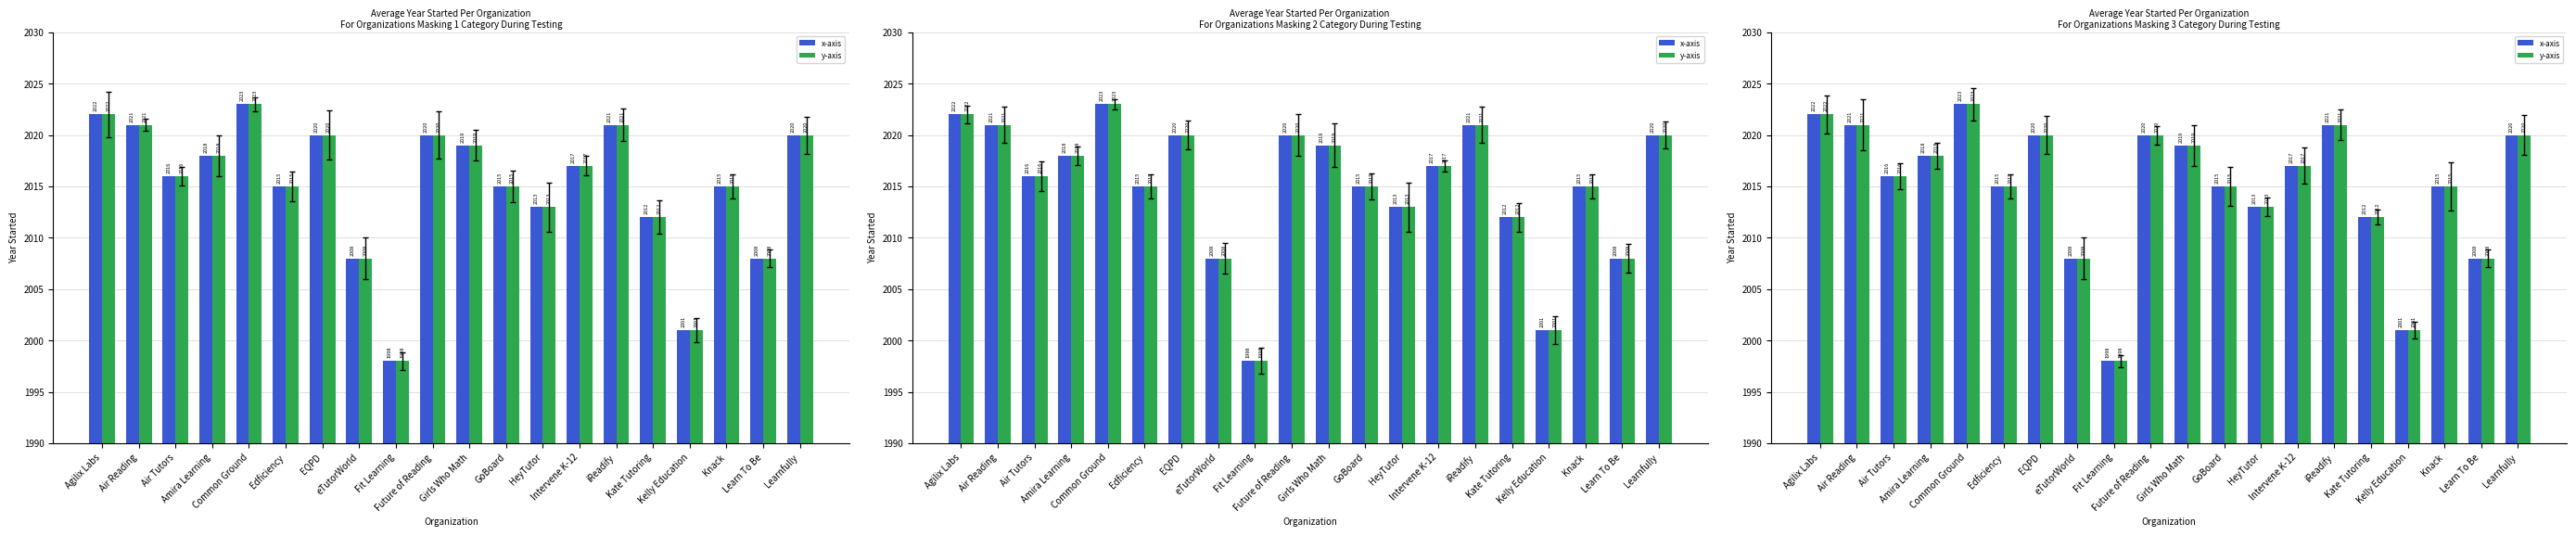

Which series has the largest range (max minus min)?

x-axis